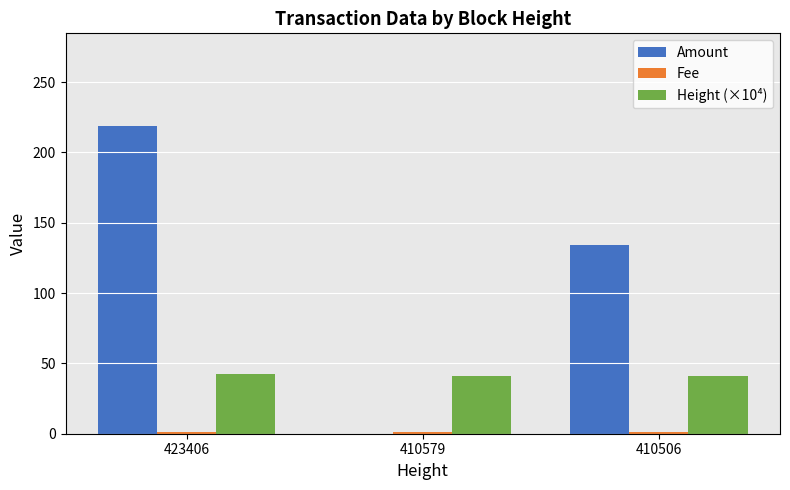

Which series has the largest total across all categories?

Amount